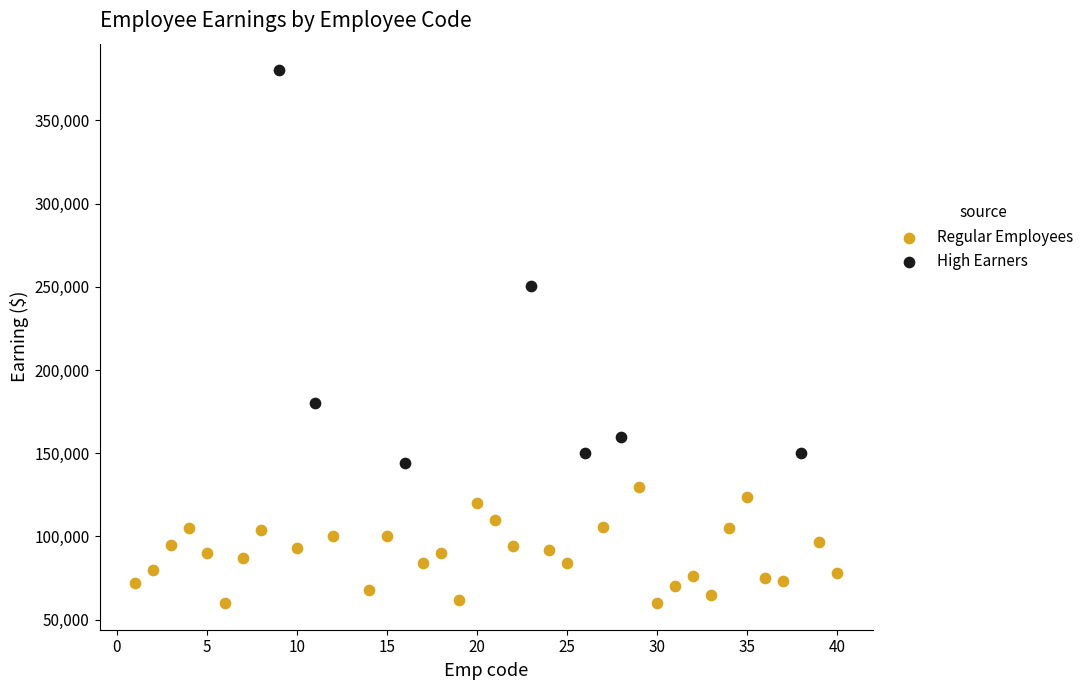

Which series has the widest spread of Y values?

High Earners